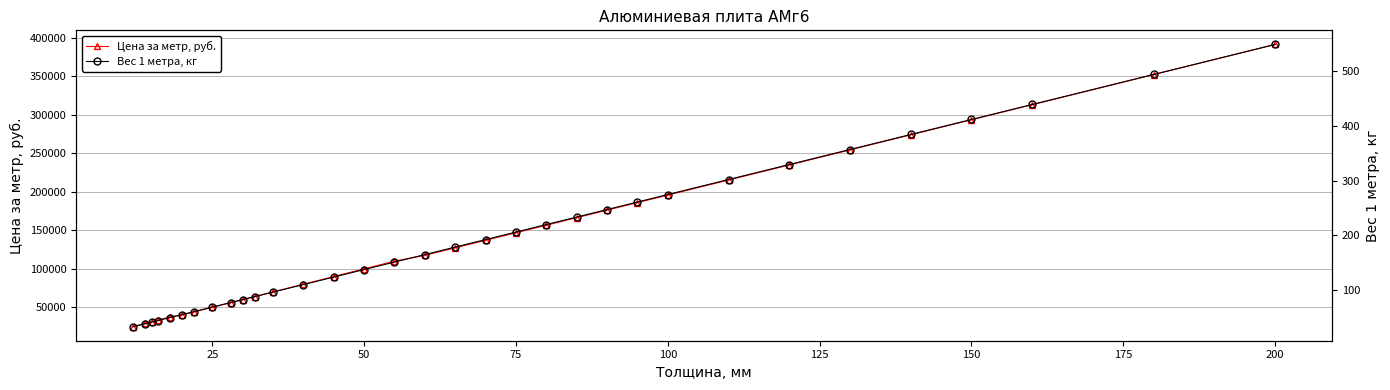

What value does the Цена за метр, руб. series have at 14?

99939.8